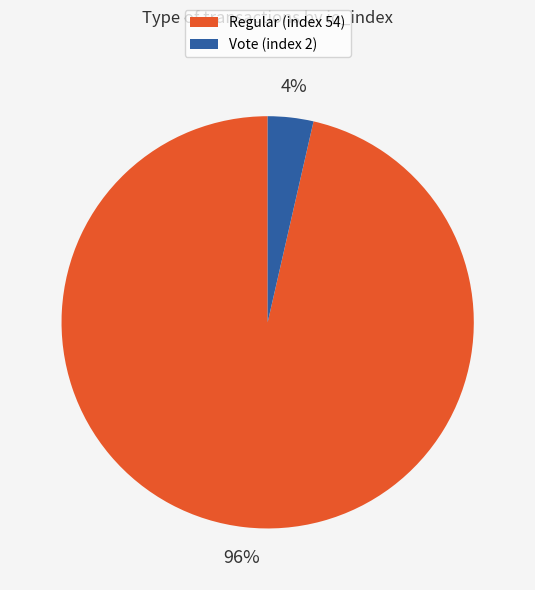

To the nearest percent, what percentage of the pie is Regular (index 54)?

96%